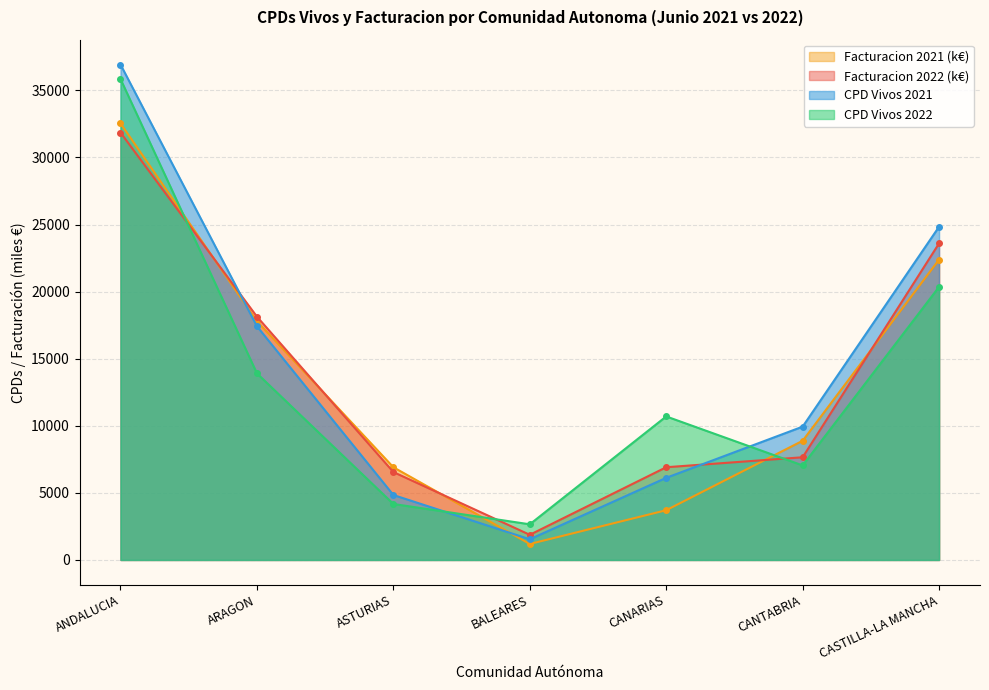

Reading left to right, list all the values displayed in this chart.

CPD Vivos 2022: ANDALUCIA=35848.0	ARAGON=13907.0	ASTURIAS=4173.0	BALEARES=2658.0	CANARIAS=10698.0	CANTABRIA=7045.0	CASTILLA-LA MANCHA=20354.0
Facturacion 2022: ANDALUCIA=31855.0	ARAGON=18134.7	ASTURIAS=6554.3	BALEARES=1876.0	CANARIAS=6911.7	CANTABRIA=7654.9	CASTILLA-LA MANCHA=23595.4
CPD Vivos 2021: ANDALUCIA=36927.0	ARAGON=17418.0	ASTURIAS=4842.0	BALEARES=1543.0	CANARIAS=6122.0	CANTABRIA=9937.0	CASTILLA-LA MANCHA=24837.0
Facturacion 2021: ANDALUCIA=32543.5	ARAGON=17801.0	ASTURIAS=6911.7	BALEARES=1192.6	CANARIAS=3707.7	CANTABRIA=8882.9	CASTILLA-LA MANCHA=22388.7